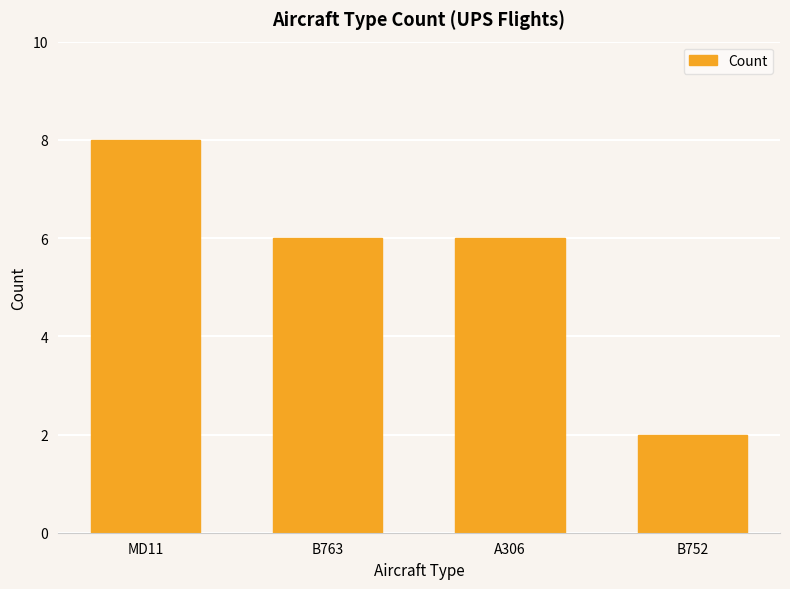

What is the difference between the maximum and second lowest values?

2